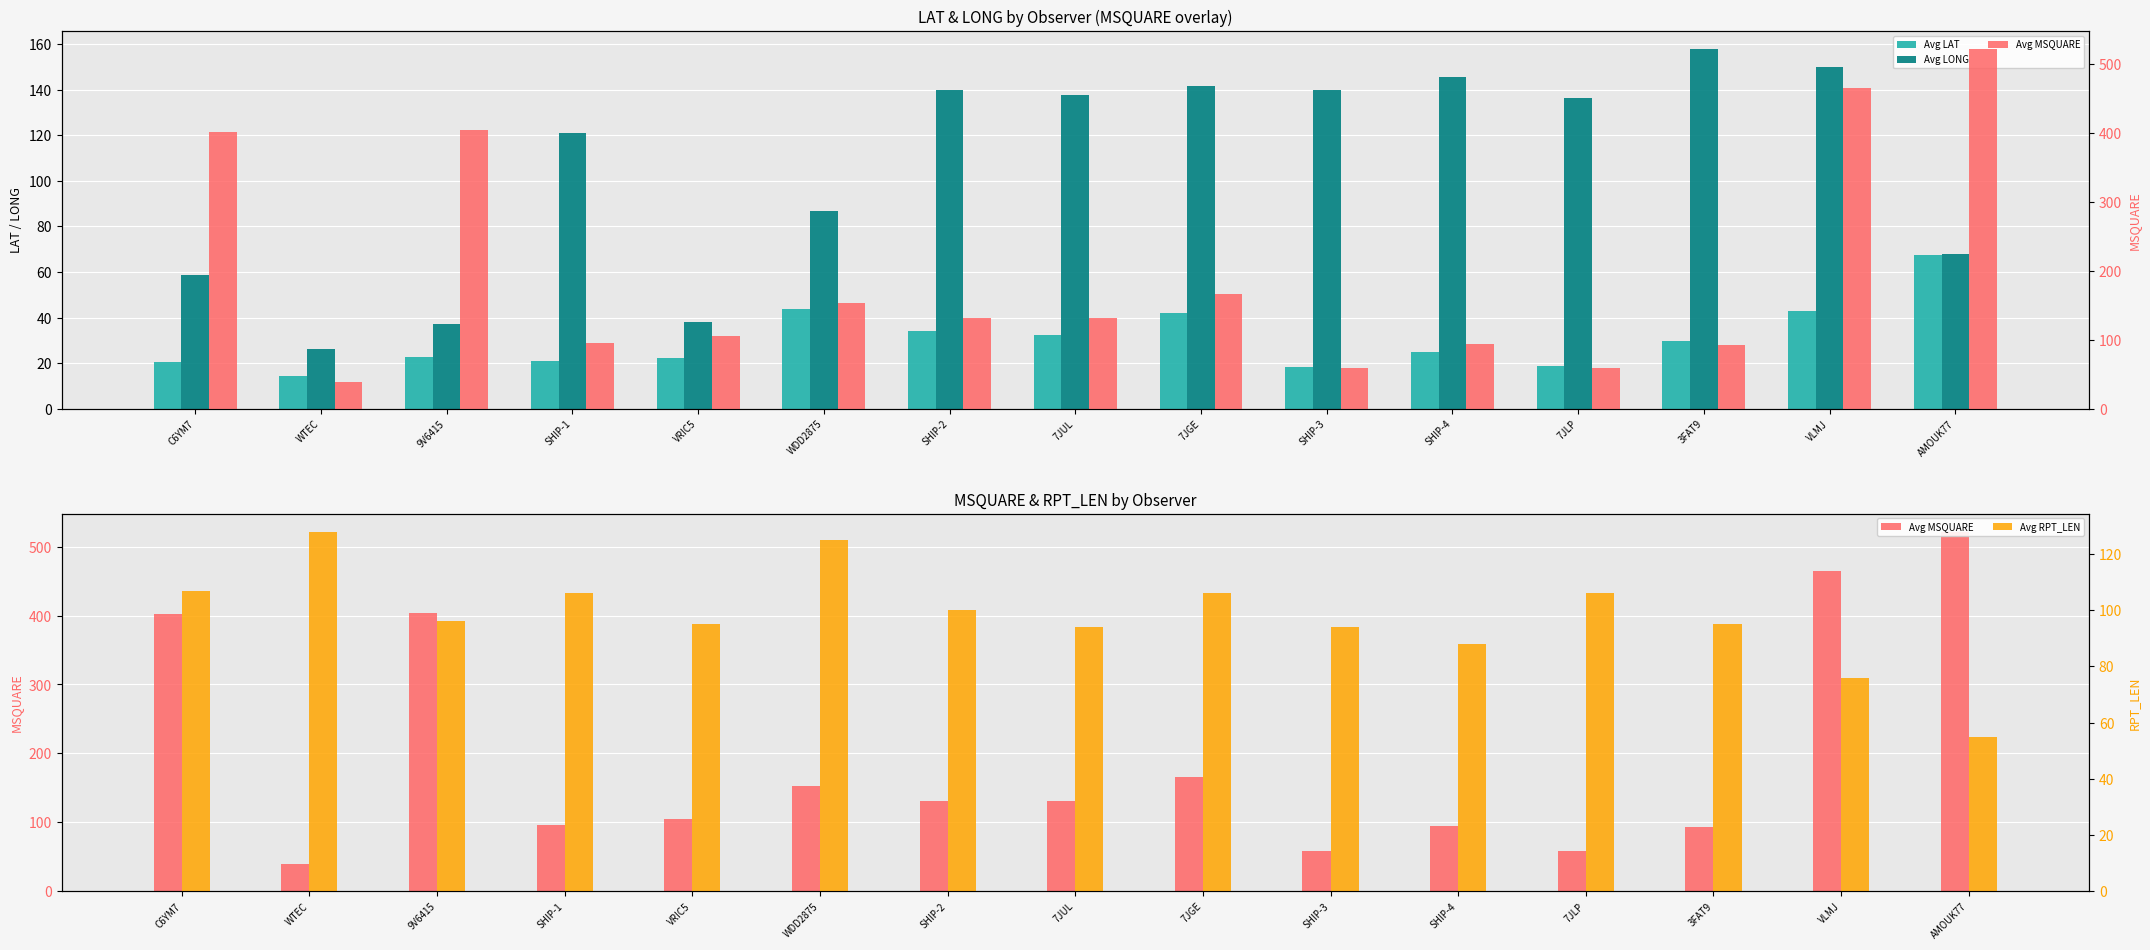

Count the number of data series in this chart.

4